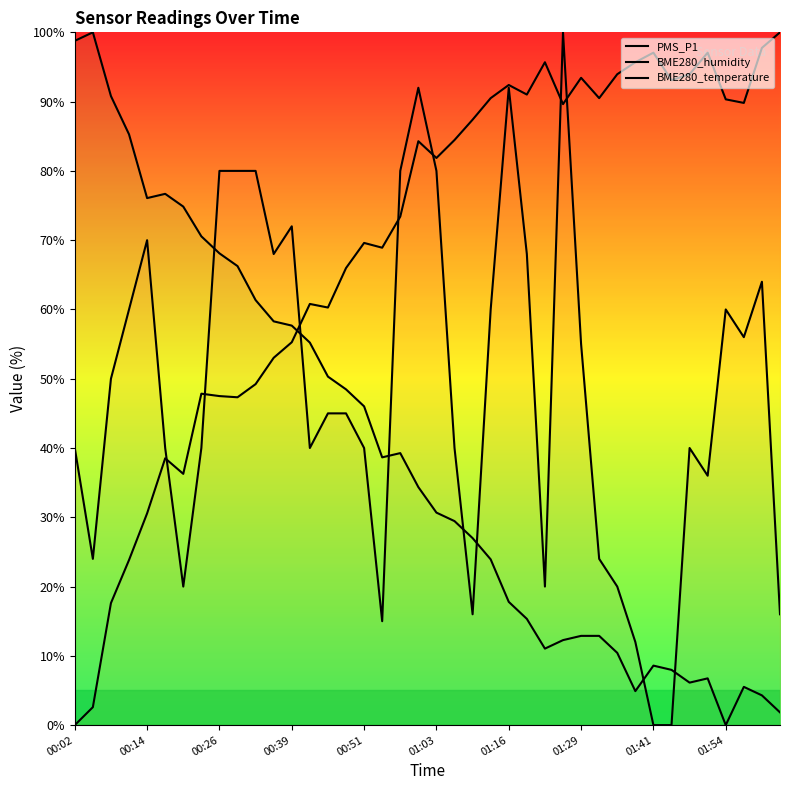

The value of BME280_humidity at 13 is 60.8. True or false?

True